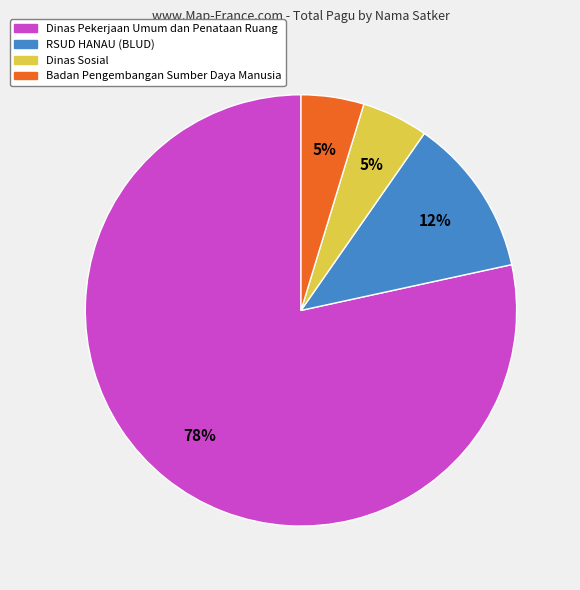

To the nearest percent, what is the average slice percentage?

25%